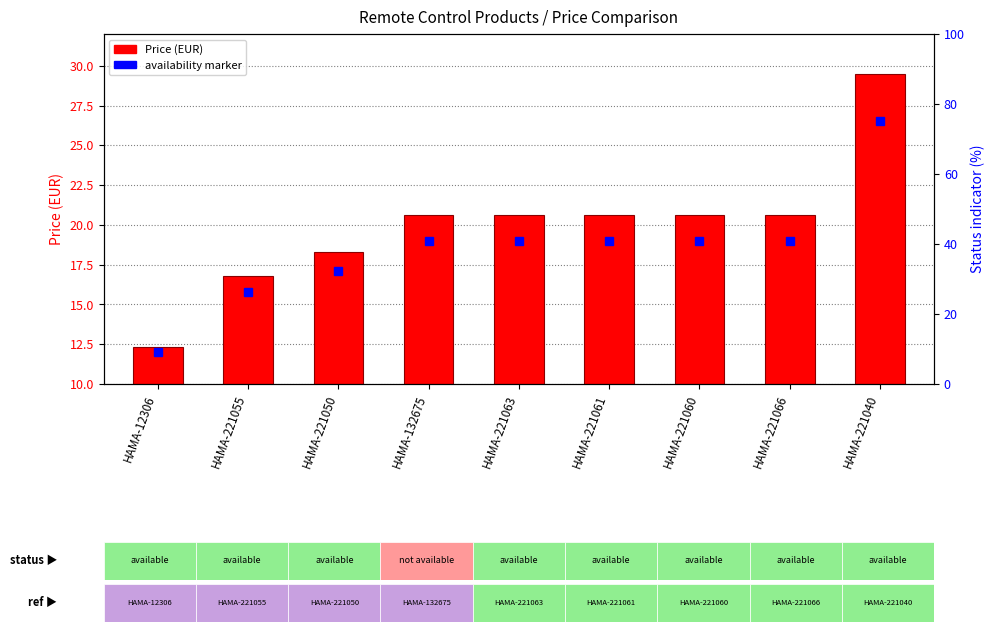

How many bars are there in total?

9